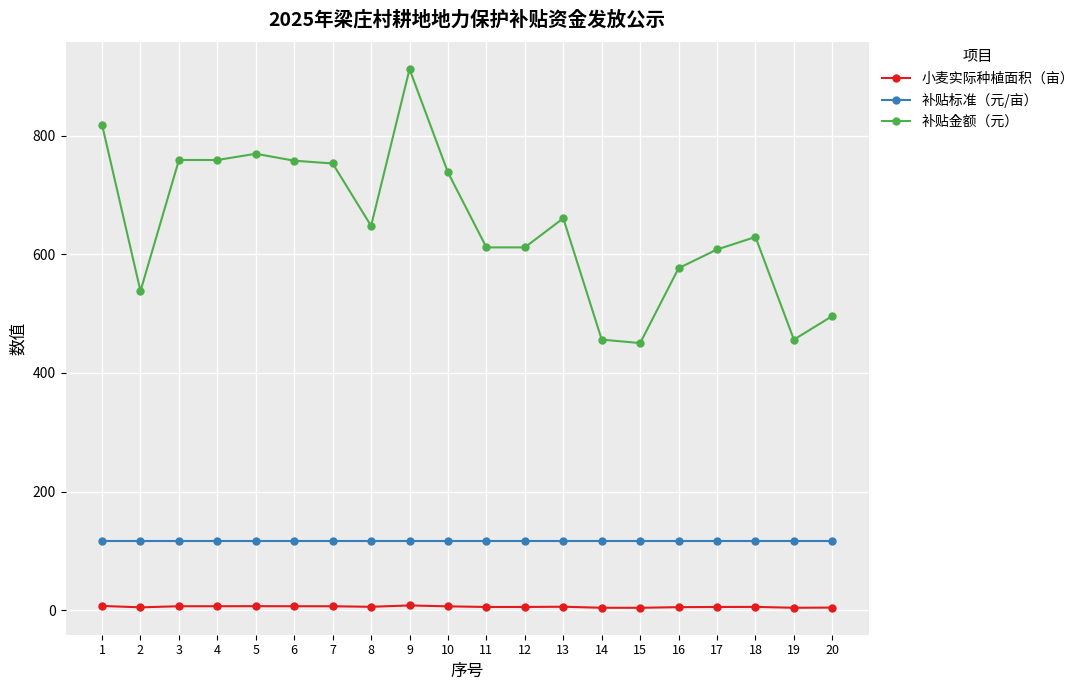

What is the difference between the highest and lowest values at 7?

747.0